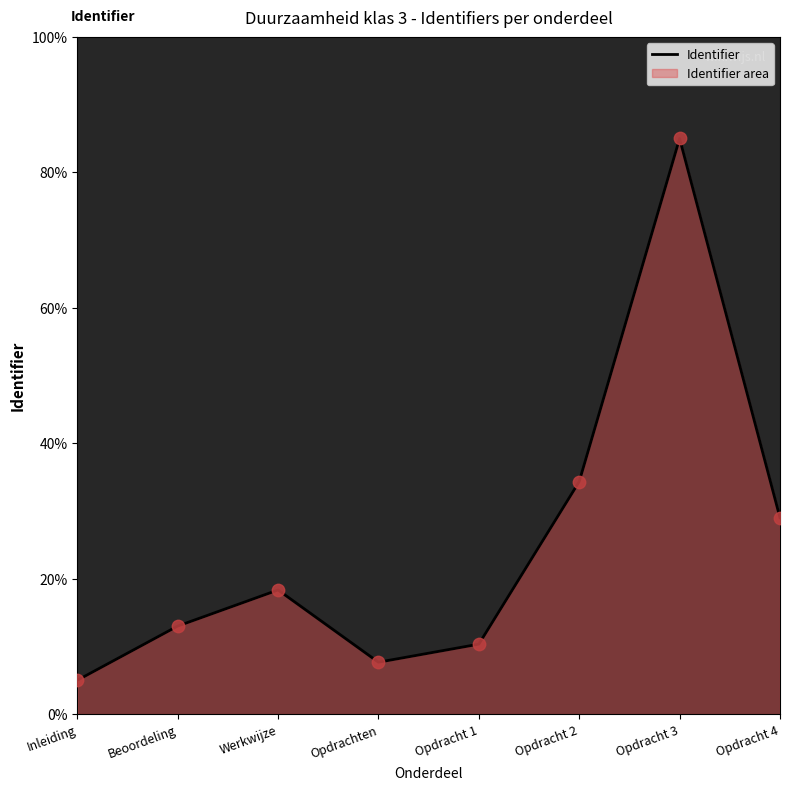

Approximately how many times larger is the value at Beoordeling compared to Opdracht 4?

0.4